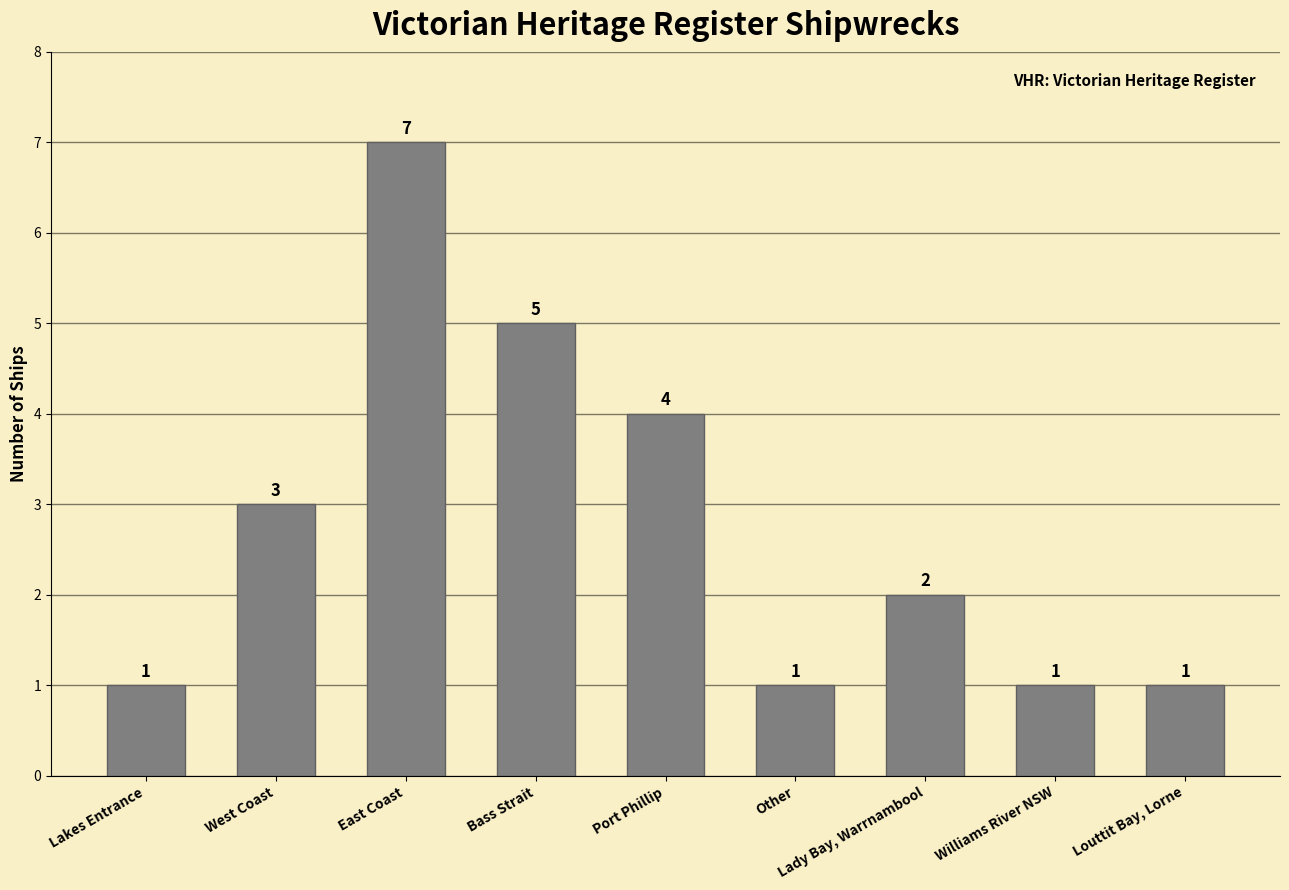

What is the smallest value displayed?

1